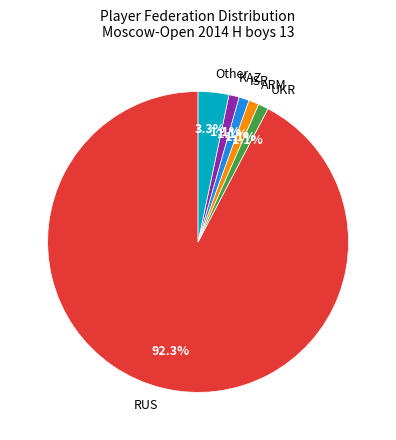

To the nearest percent, what portion does RUS represent?

92%